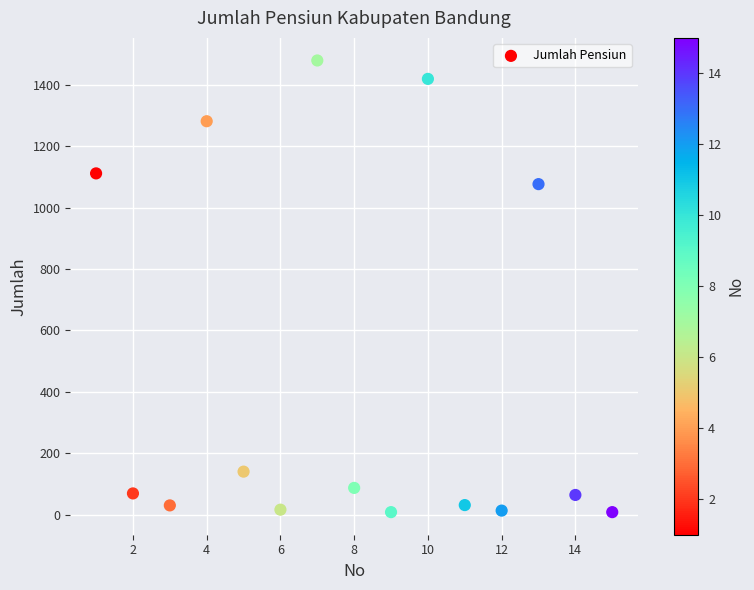

What Y value in the scatter plot is closest to 744?

1077